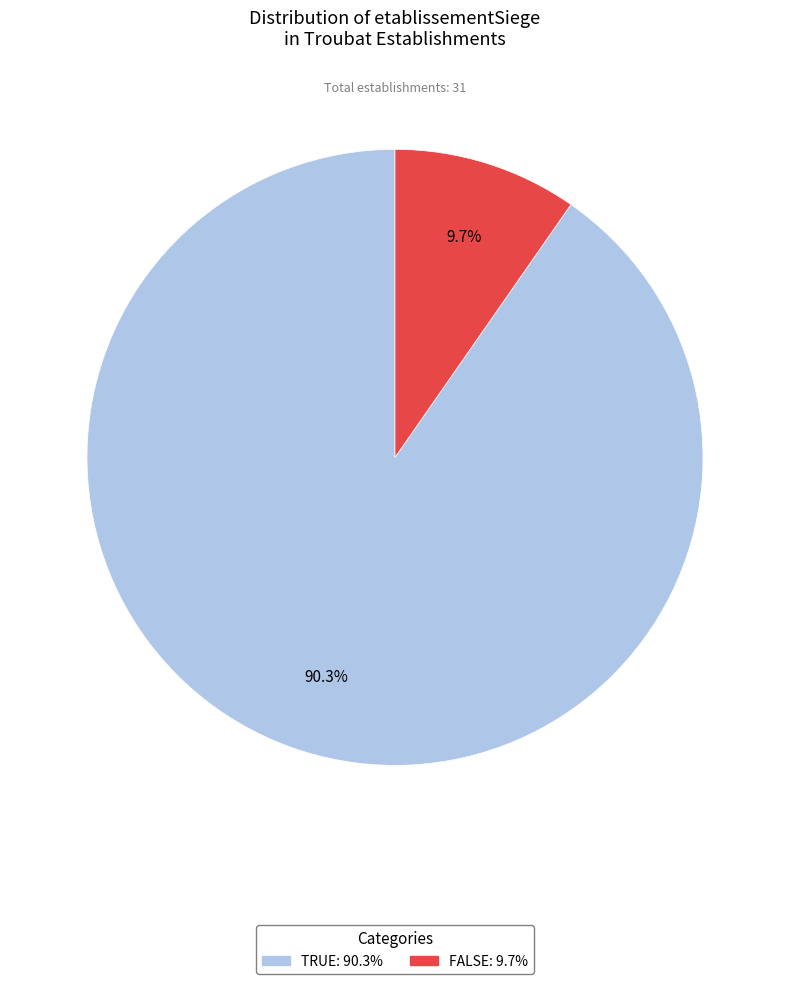

Which category has the smallest portion of the pie?

FALSE: 9.7%